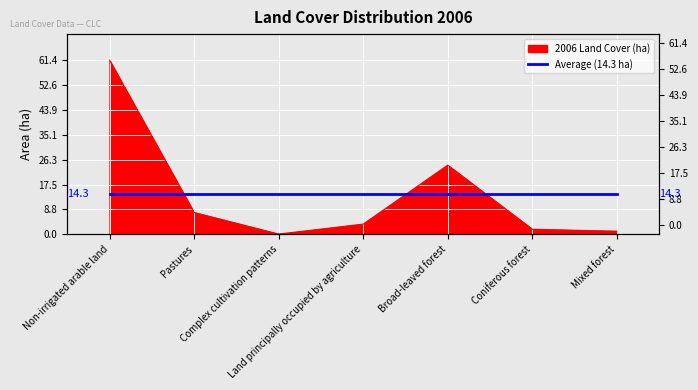

Which label corresponds to the largest value in the chart?

Non-irrigated arable land